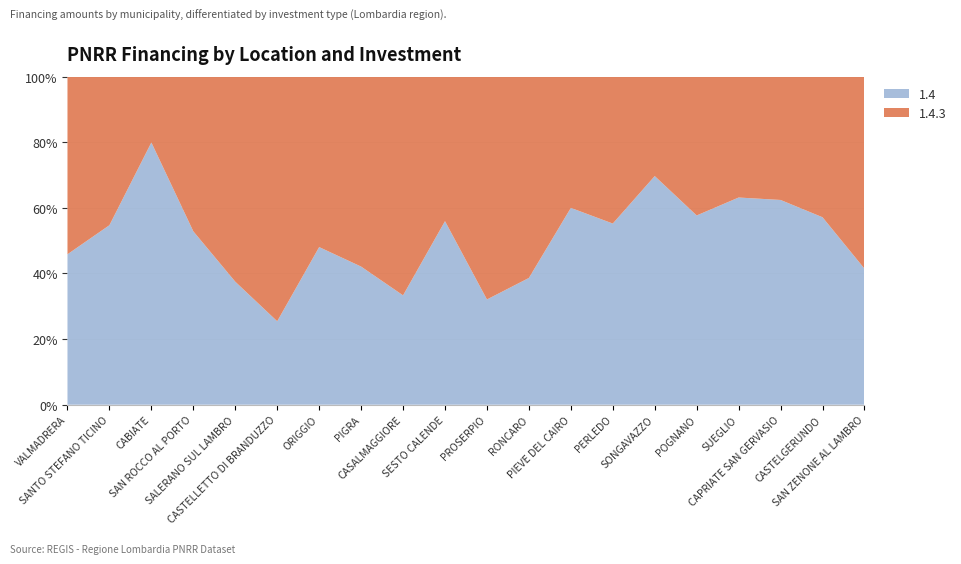

Reading left to right, extract all data points from this chart.

1.4: 5145	7047	16464	8991	5832	3159	6517	3888	5831	16121	972	4131	5103	8991	5589	3645	2916	6860	4860	7047
1.4.3: 6075	5832	4131	8019	9720	9261	7047	5346	11662	12691	2058	6561	3402	7290	2430	2673	1701	4131	3645	9947